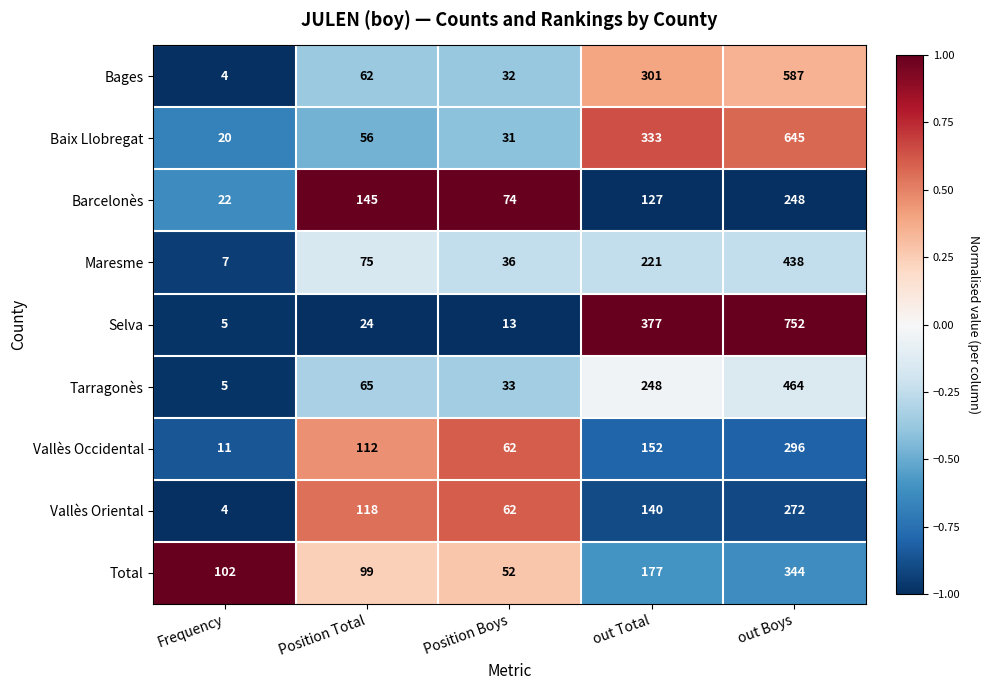

What is the spread (max minus min) of values at Position Boys?

61